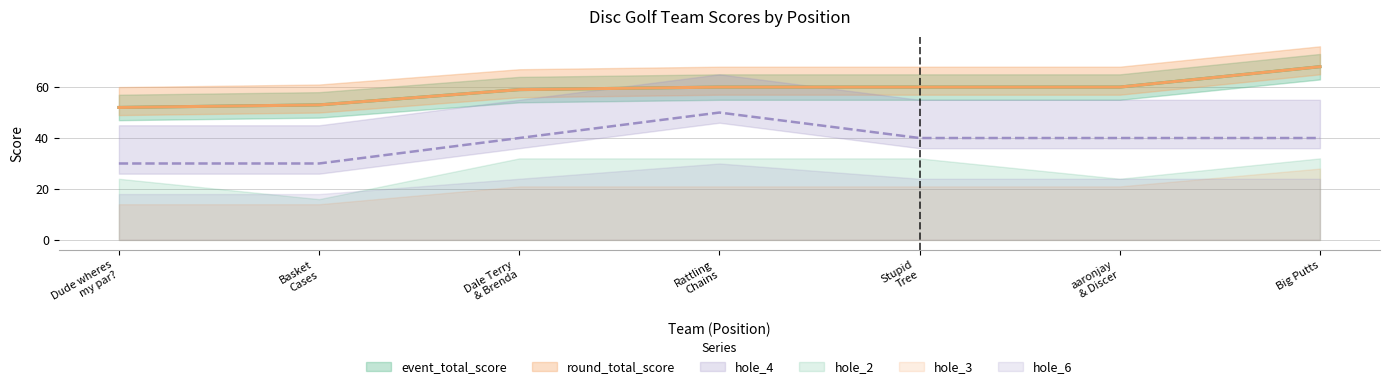

True or false: event_total_score and round_total_score cross at least once.

False